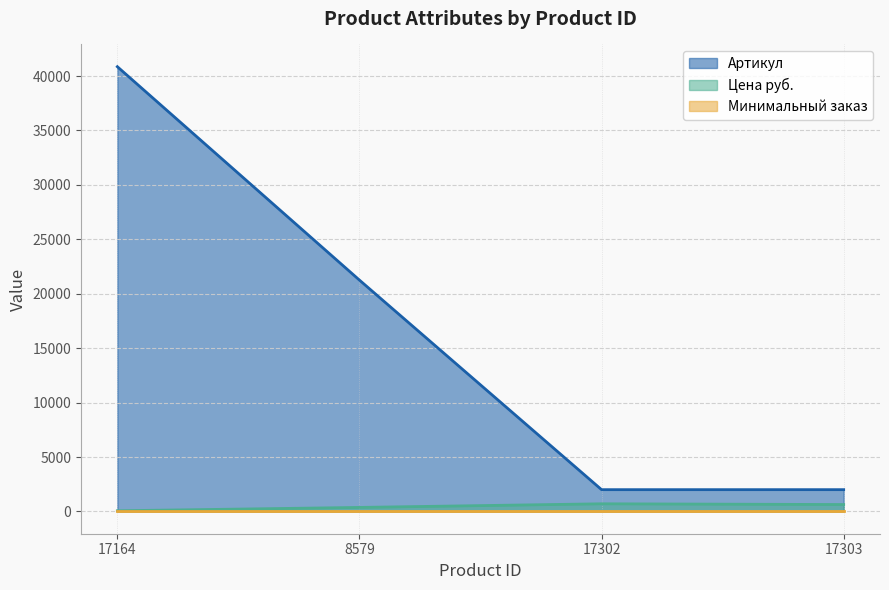

What position from the right is 8579?

3